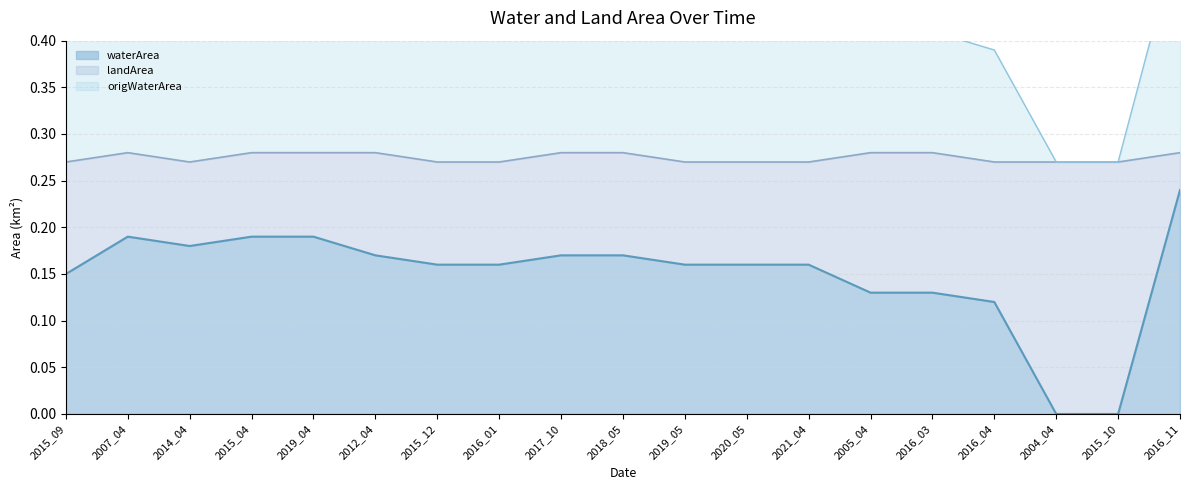

Which category has the lowest value across all series?

2004_04